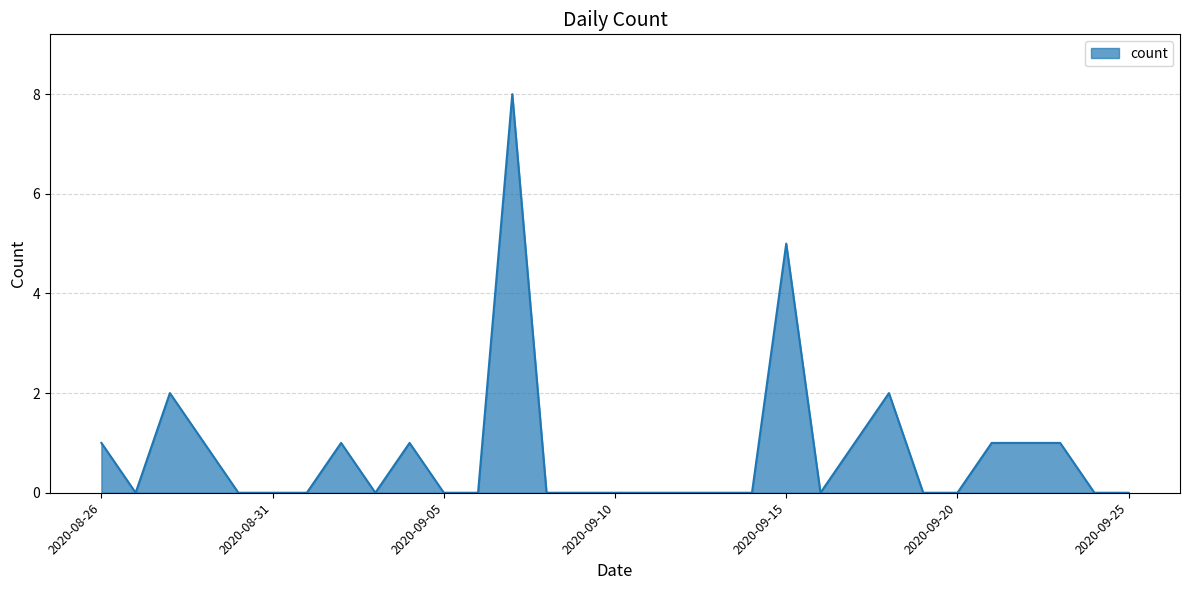

What is the difference between the maximum and minimum values?

8